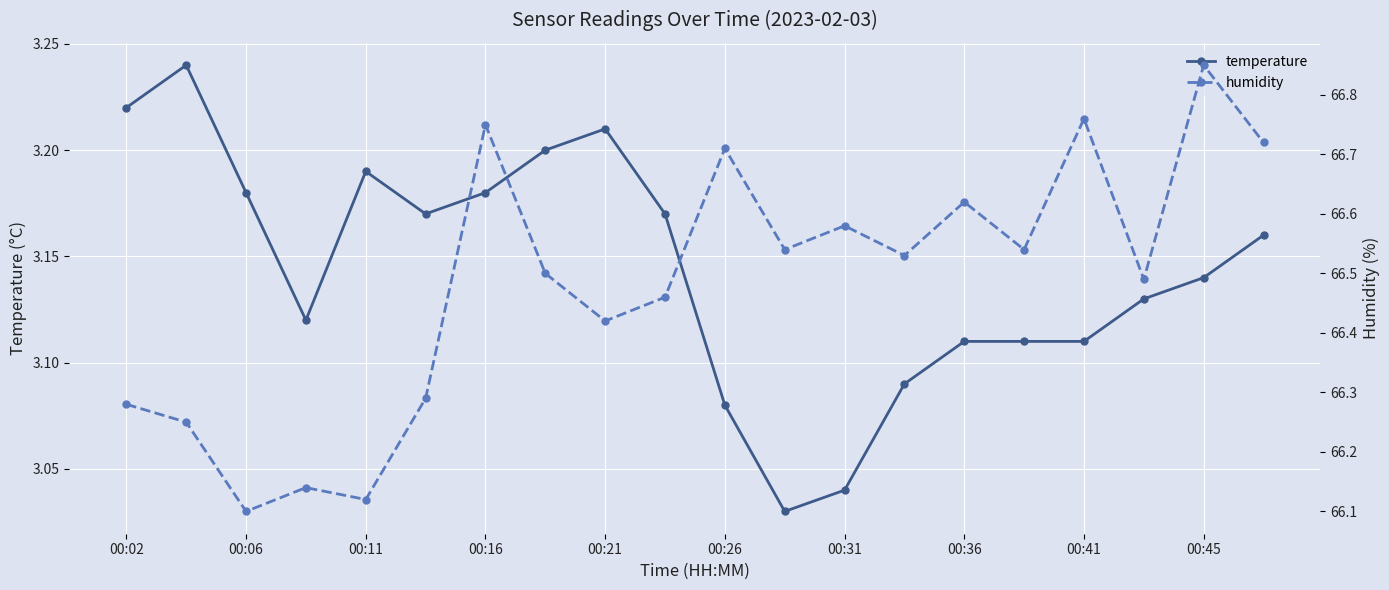

True or false: temperature has a value of 5.5 at 00:26.

False